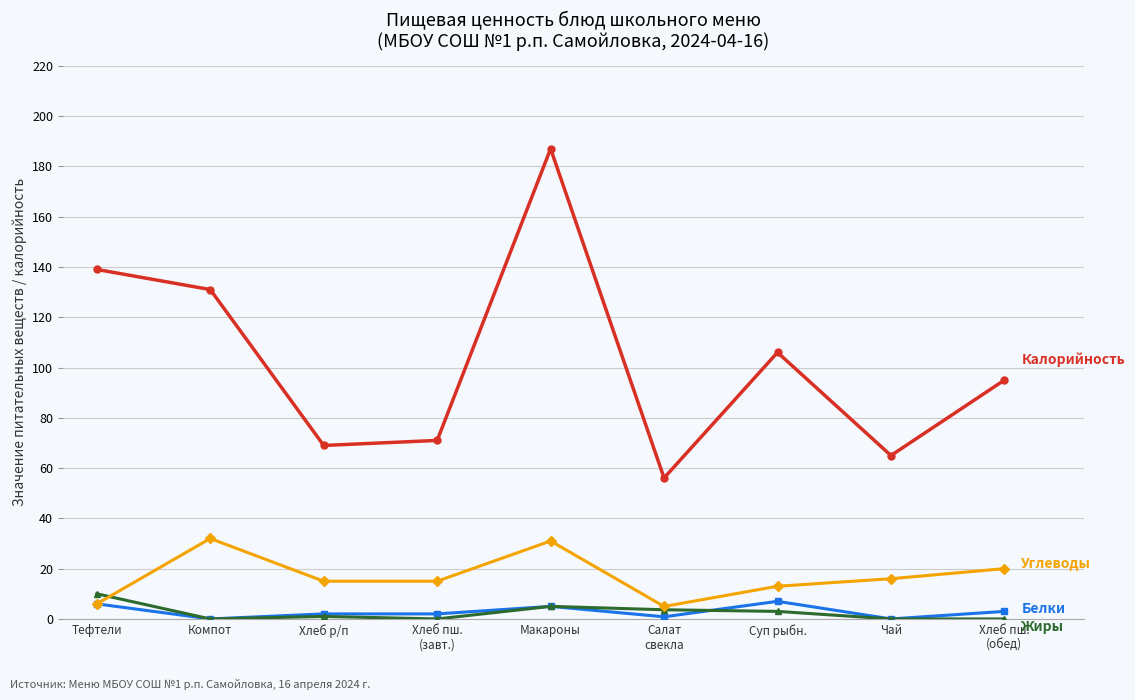

At which category is the sum across all series the highest?

Макароны